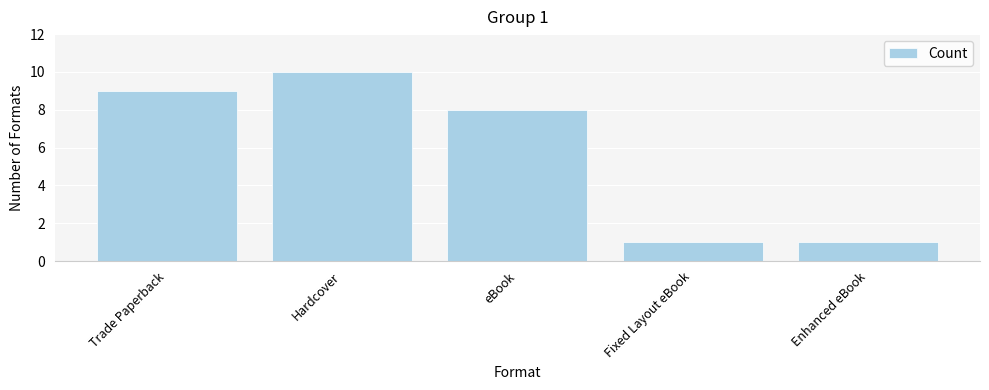

How many series are shown in this chart?

1